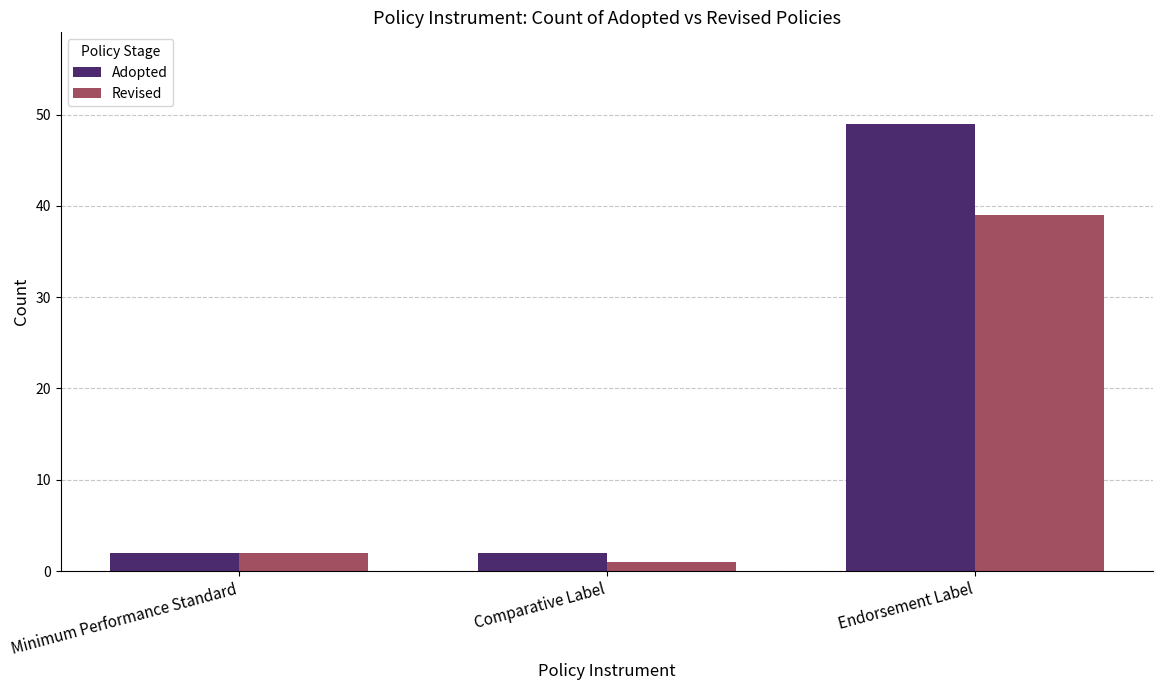

Read the Adopted value at Minimum Performance Standard.

2